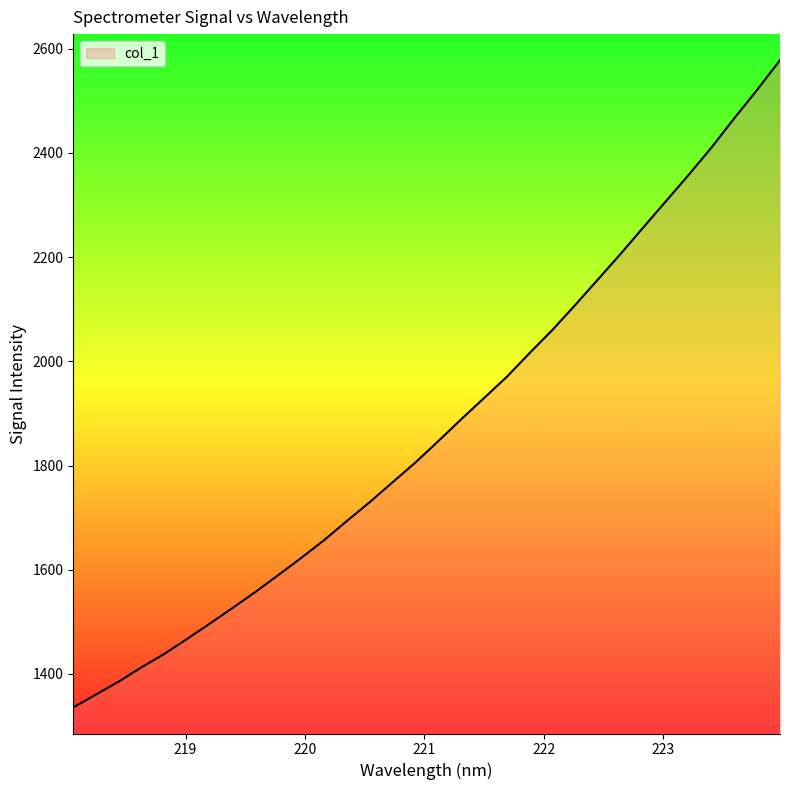

What is the greatest value displayed?

2578.1